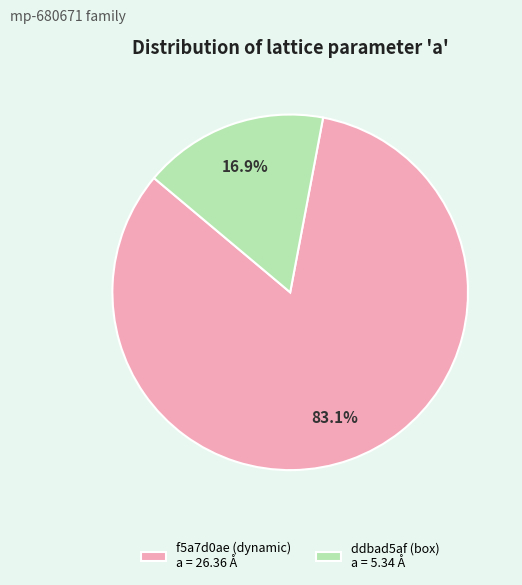

Count the number of slices in the pie.

2